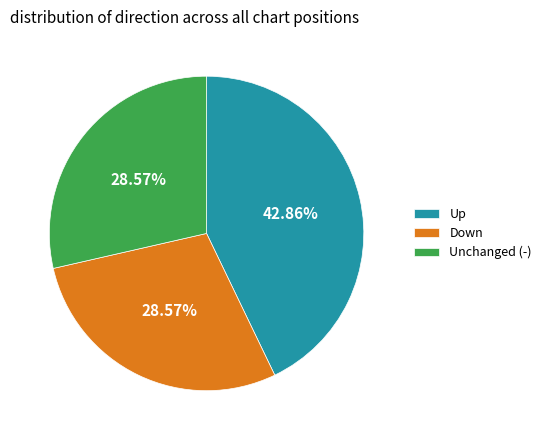

Is the sum of Down and Up greater than half?

Yes